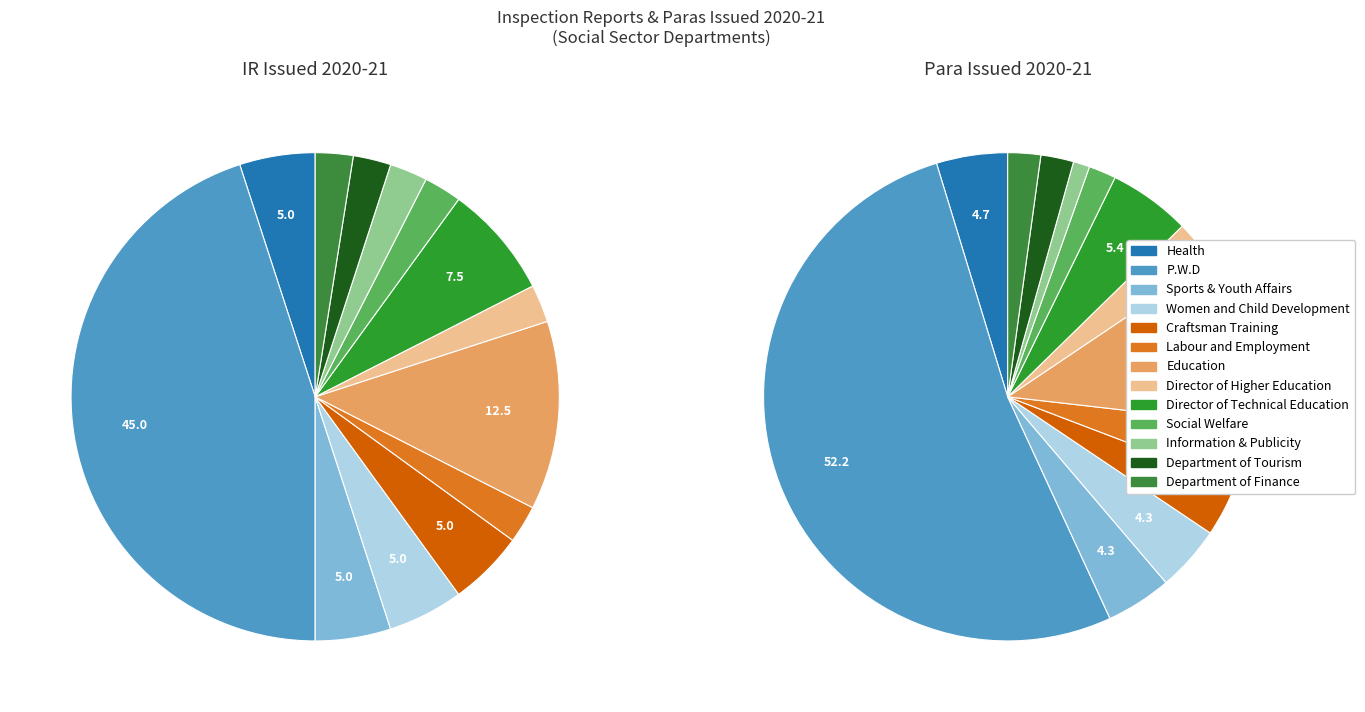

Which slice is the largest?

P.W.D